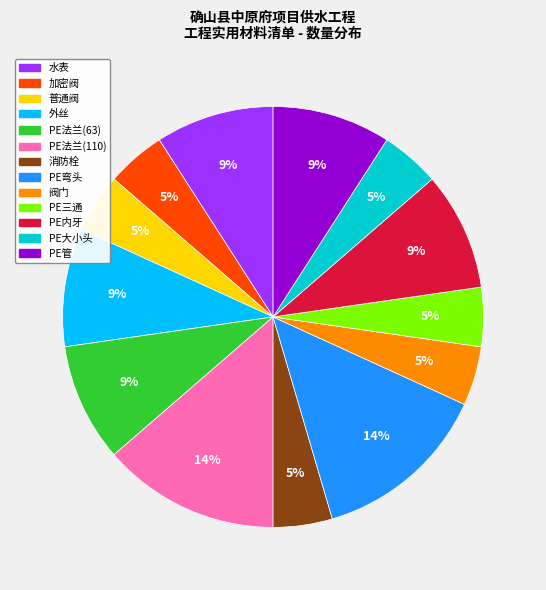

Does 阀门 represent more than half of the total?

No